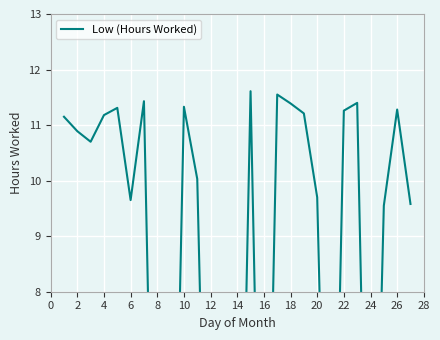

Count the number of data series in this chart.

1